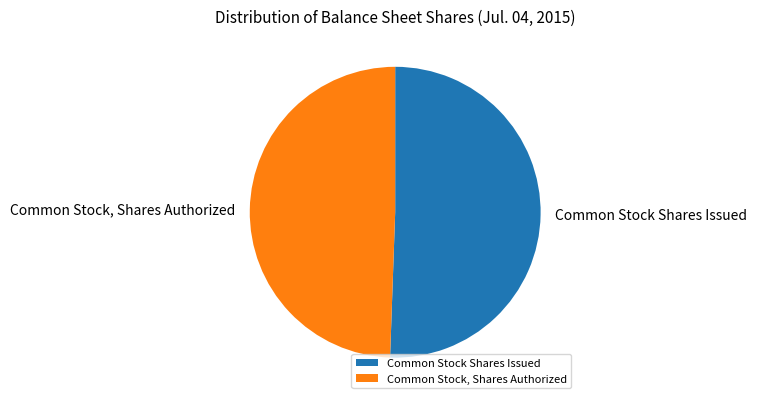

Rank the categories by value from highest to lowest.

Common Stock Shares Issued, Common Stock, Shares Authorized